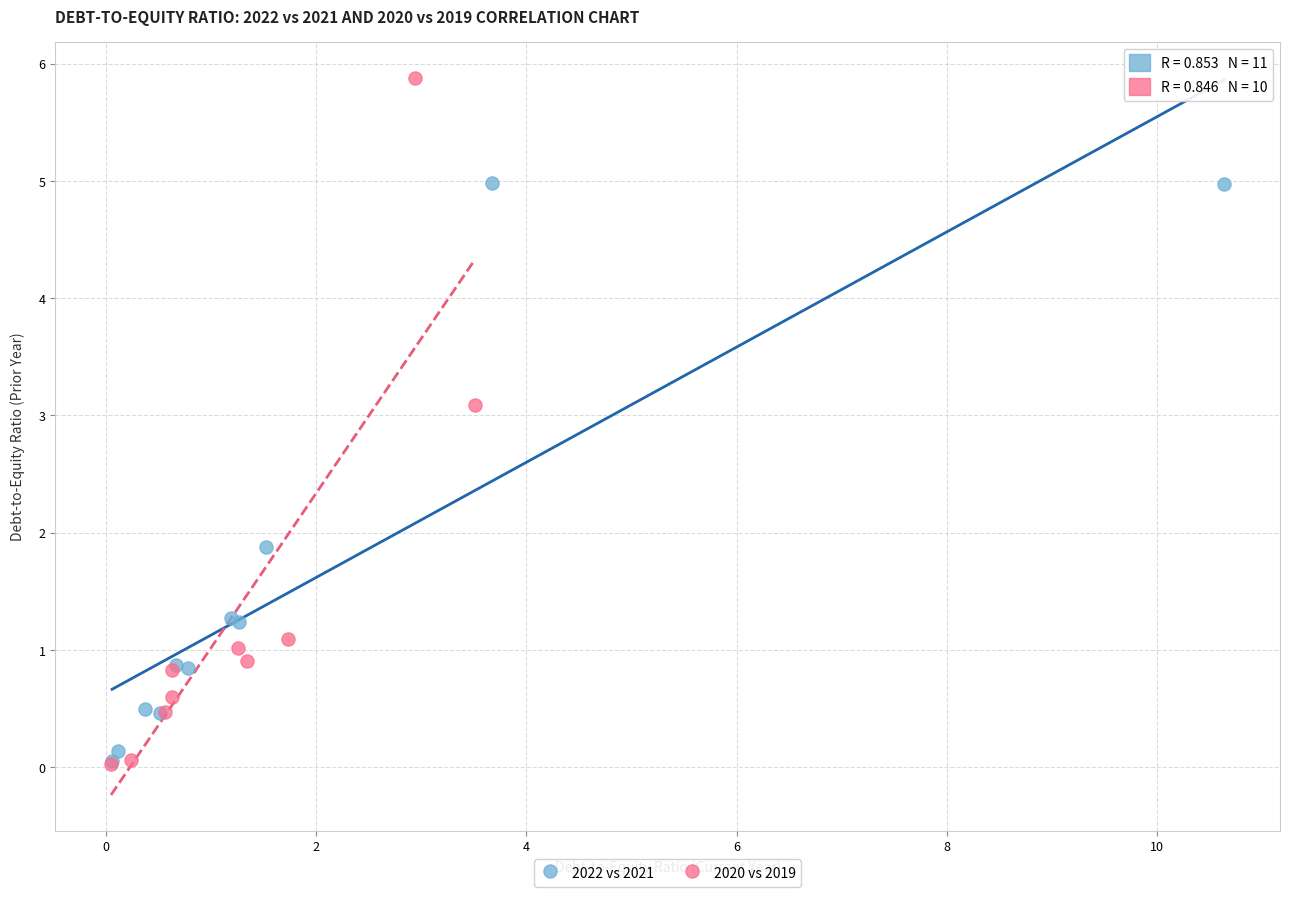

Which series has the widest spread of Y values?

2020 vs 2019